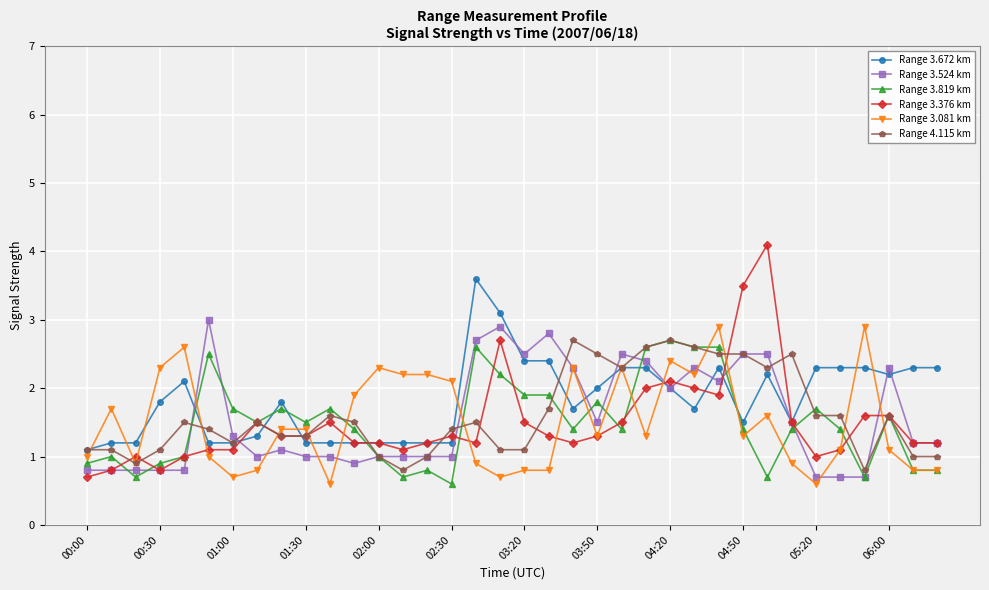

What are all the series names shown in the legend?

Range 3.672 km, Range 3.524 km, Range 3.819 km, Range 3.376 km, Range 3.081 km, Range 4.115 km